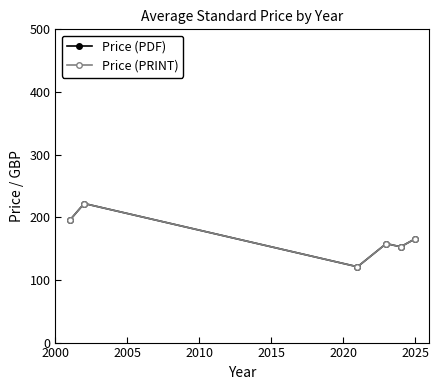

What is the difference between the second highest and second lowest values in the Price (PRINT) series?

42.5